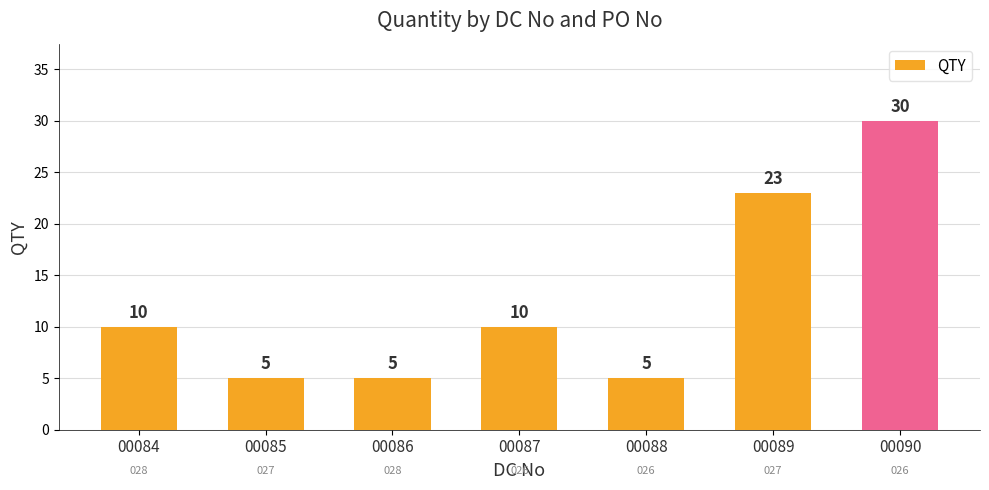

What is the smallest value displayed?

5